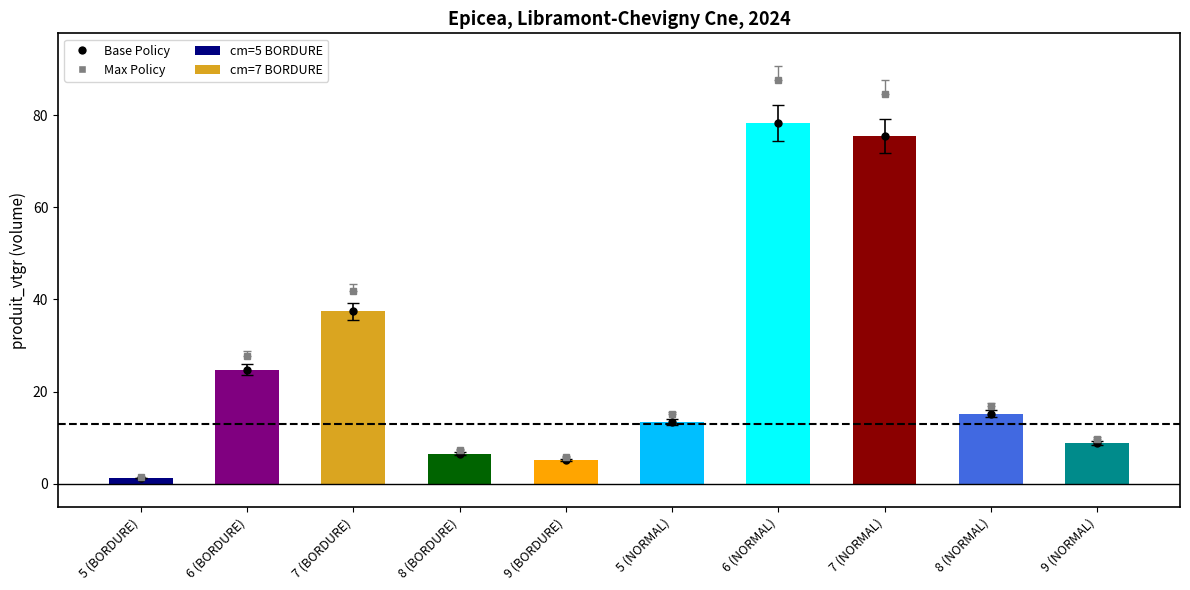

At which category does the chart reach its peak across all series?

6 (NORMAL)